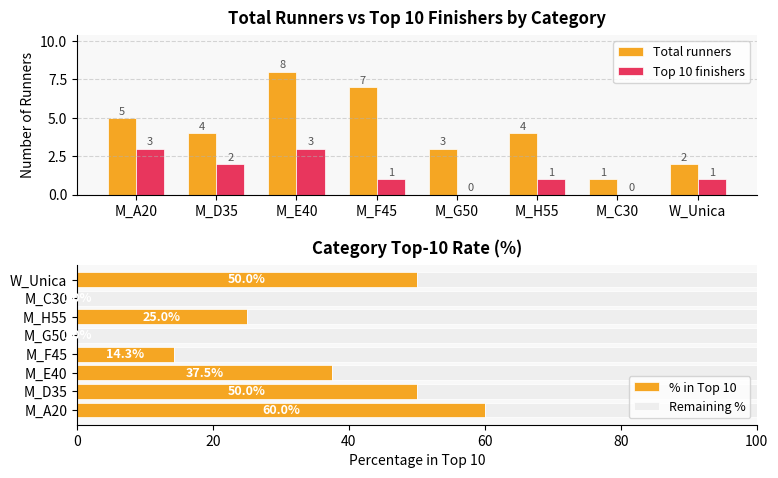

Reading left to right, transcribe all the data shown in this chart.

Total runners: 5.0	4.0	8.0	7.0	3.0	4.0	1.0	2.0
Top 10 finishers: 3.0	2.0	3.0	1.0	0.0	1.0	0.0	1.0
% in Top 10: 60.0	50.0	37.5	14.3	0.0	25.0	0.0	50.0
Remaining %: 40.0	50.0	62.5	85.7	100.0	75.0	100.0	50.0